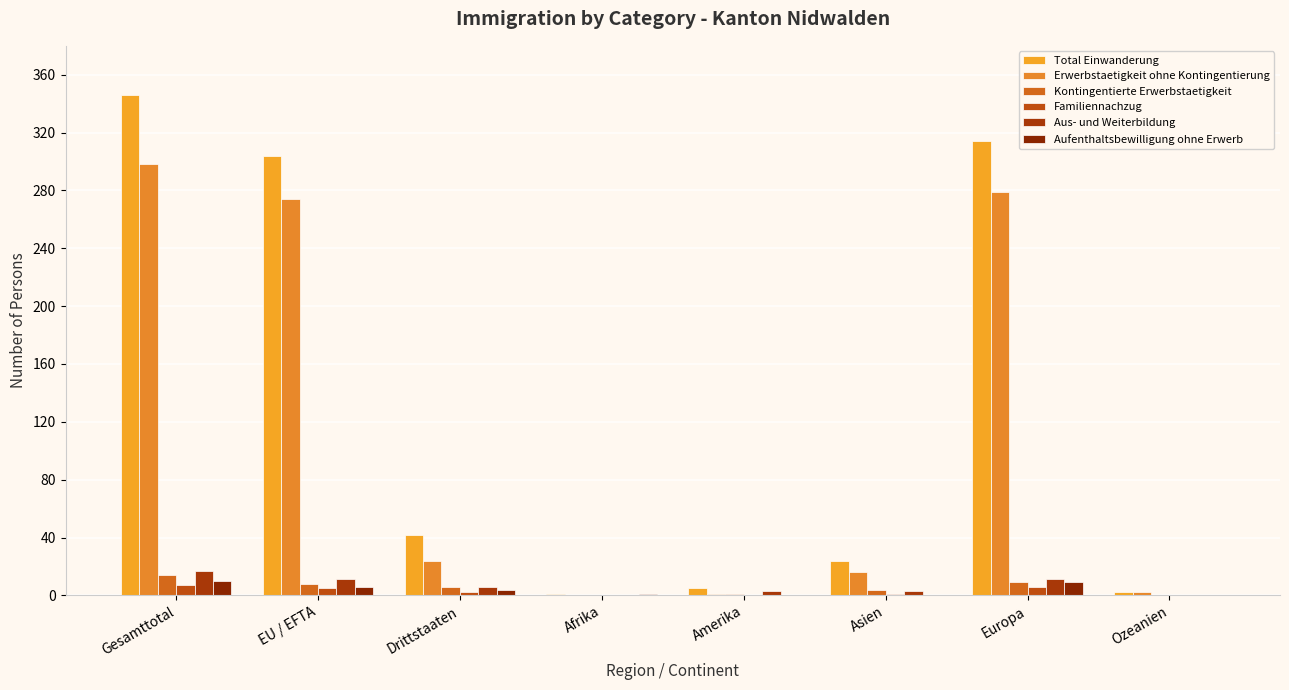

Is the value of Aufenthaltsbewilligung ohne Erwerb at Drittstaaten greater than the value of Familiennachzug at Asien?

Yes